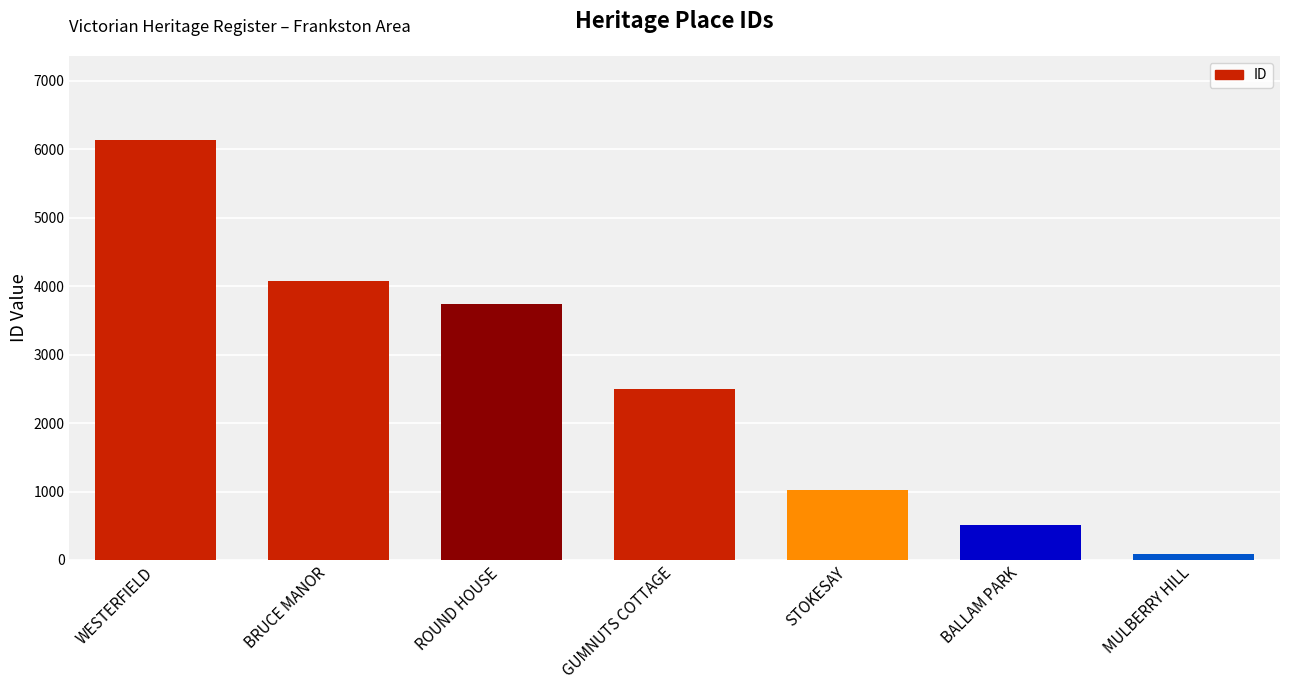

Does the chart contain any negative values?

No